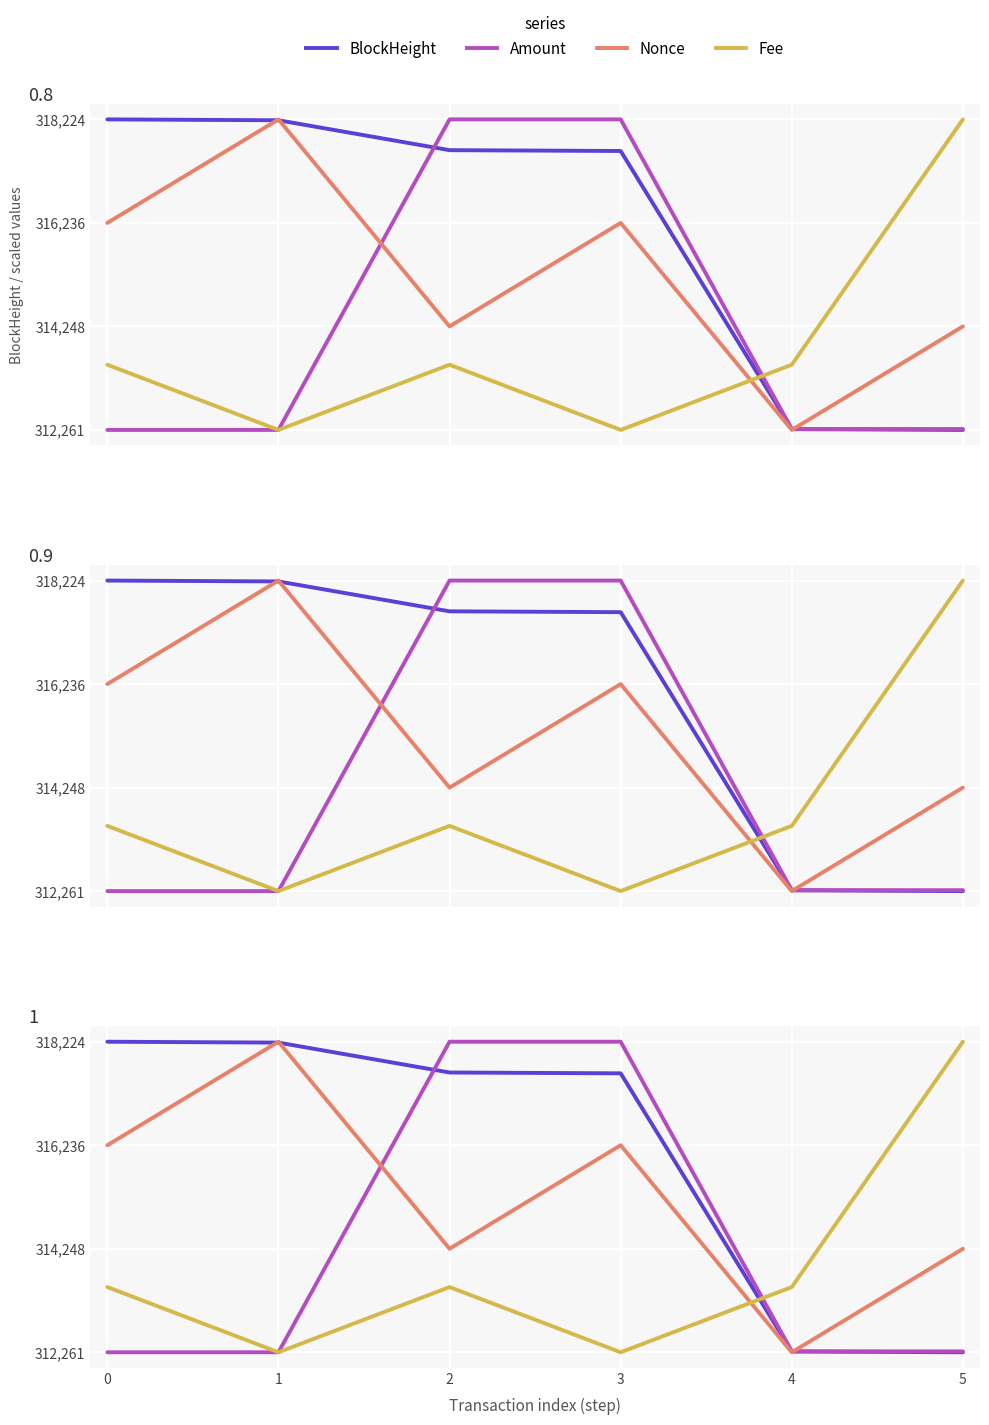

Is the value of BlockHeight at 0 greater than the value of Fee at 1?

Yes